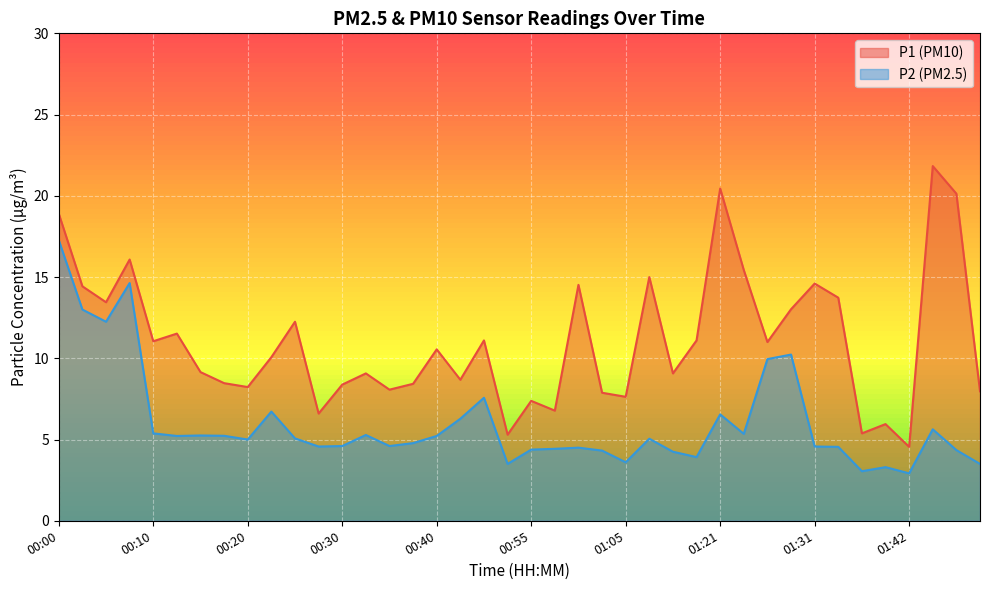

What is the label of the 1st point from the right?

01:49